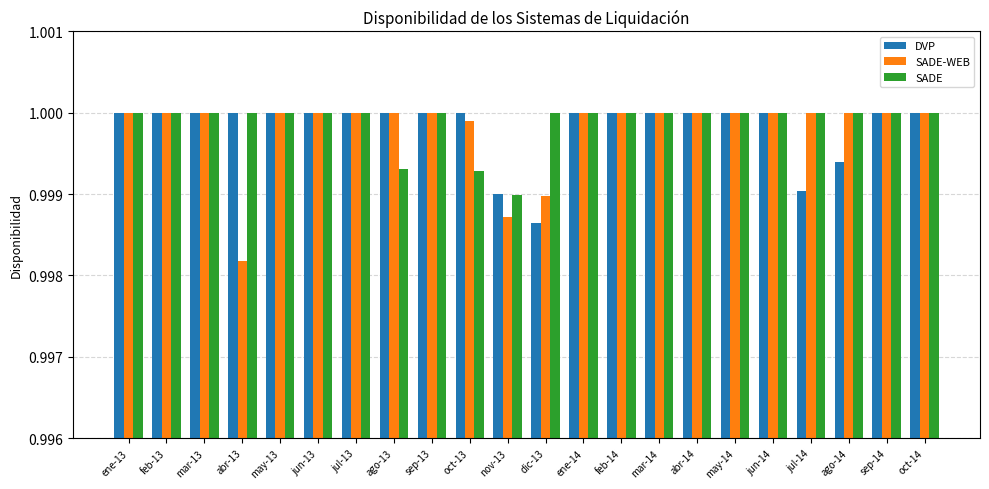

At dic-13, list the series in order from largest to smallest.

SADE, SADE-WEB, DVP